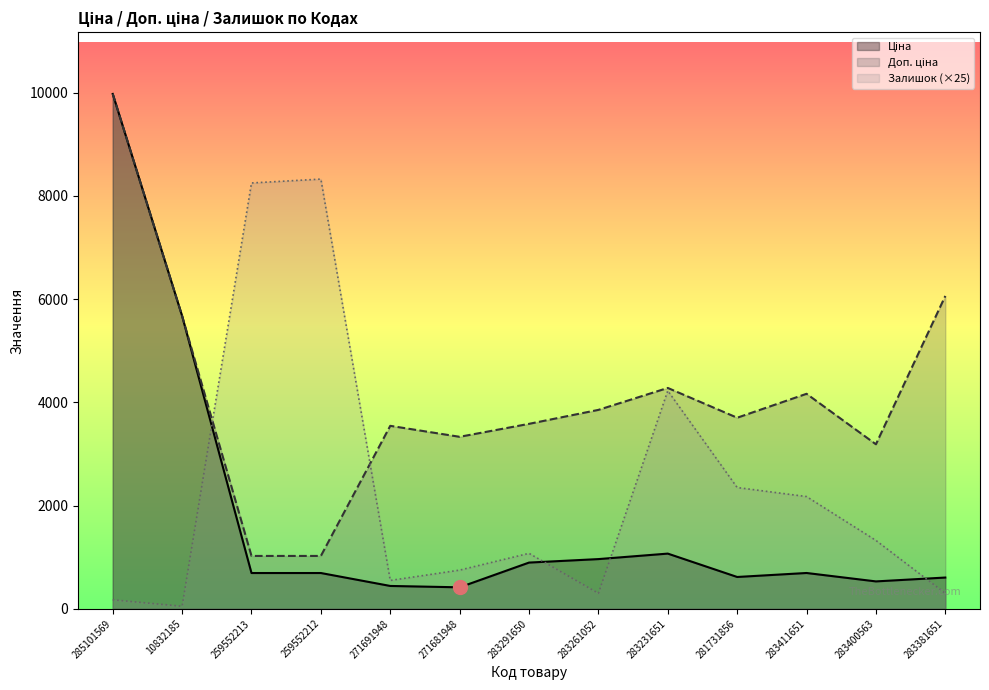

How many values in the Ціна series exceed 693?

8